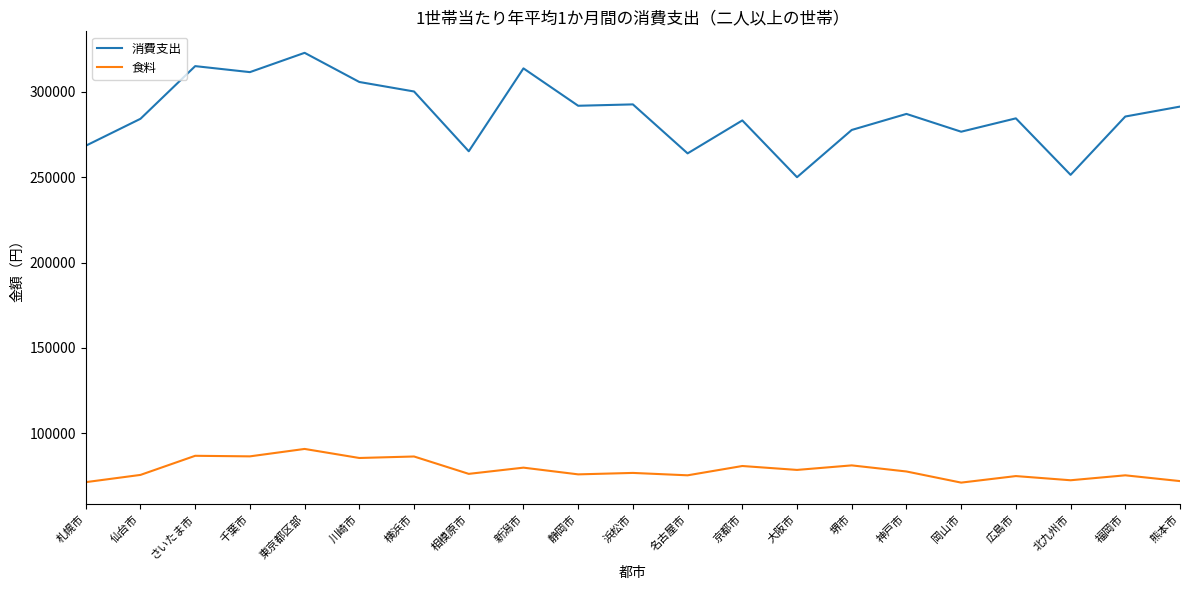

What is the lowest value of the 消費支出 series?

249980